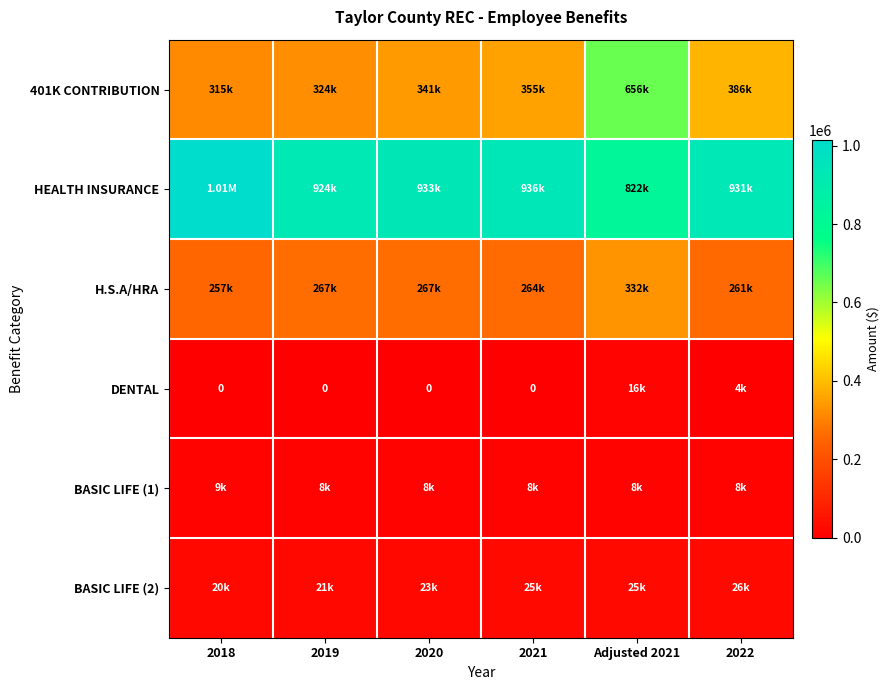

What is the sum of the BASIC LIFE (2) values at 2020 and 2018?

42925.8